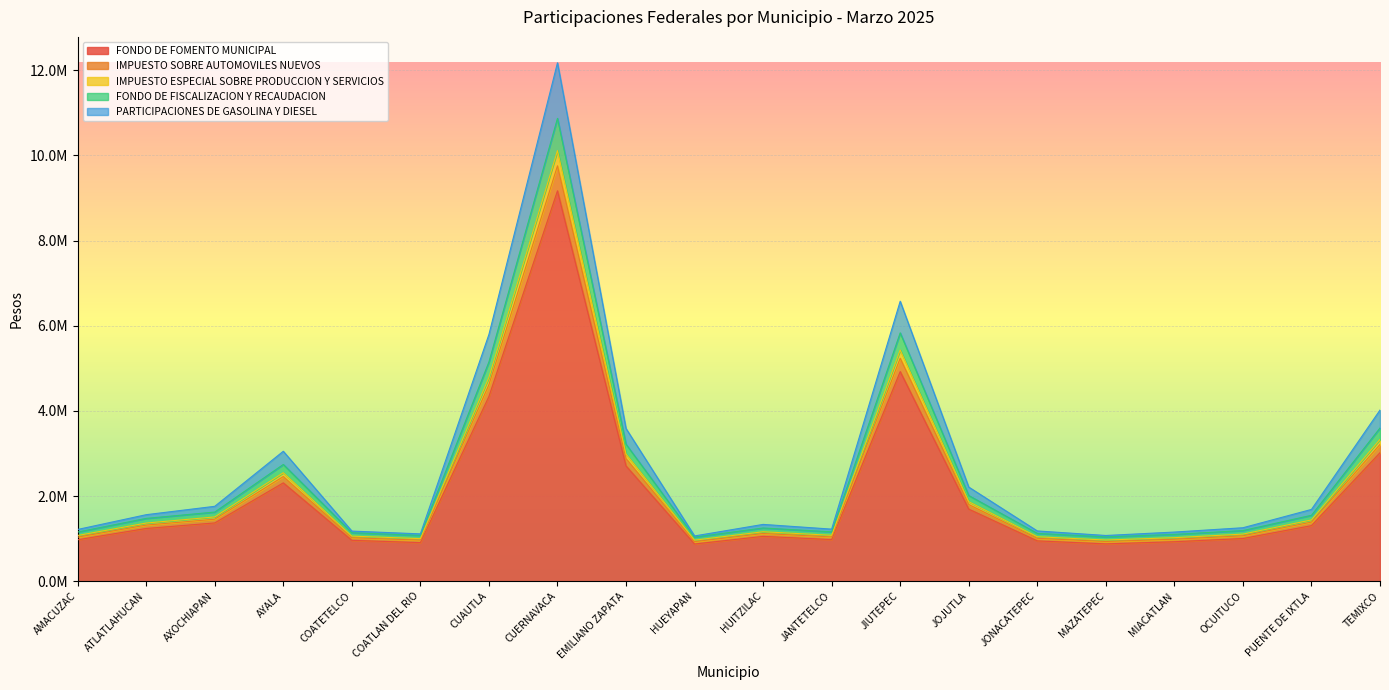

What is the difference between the maximum and minimum values in the FONDO DE FOMENTO MUNICIPAL series?

8295160